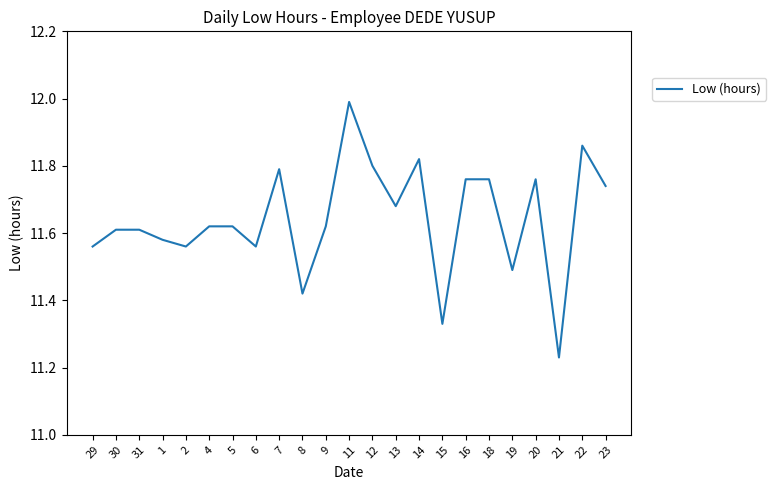

Is it true that the value at 1 is 2.9?

False